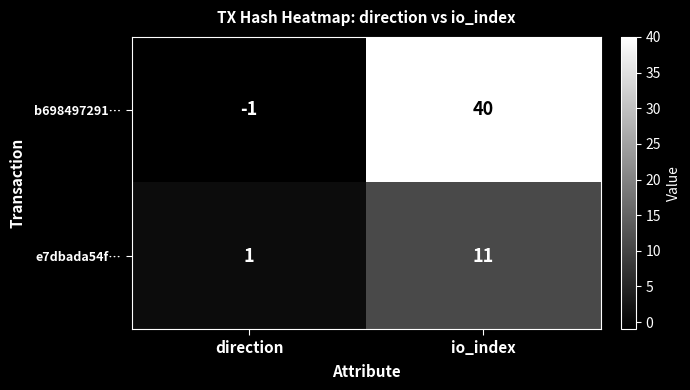

Is it true that b698497291… equals 40 at io_index?

True